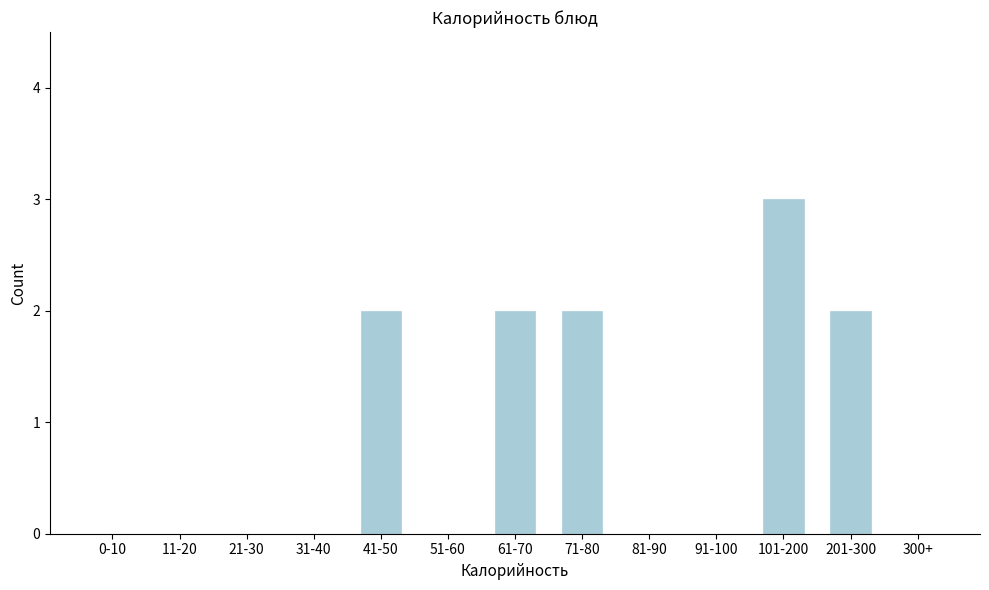

Reading left to right, list all the values displayed in this chart.

0-10=0	11-20=0	21-30=0	31-40=0	41-50=2	51-60=0	61-70=2	71-80=2	81-90=0	91-100=0	101-200=3	201-300=2	300+=0